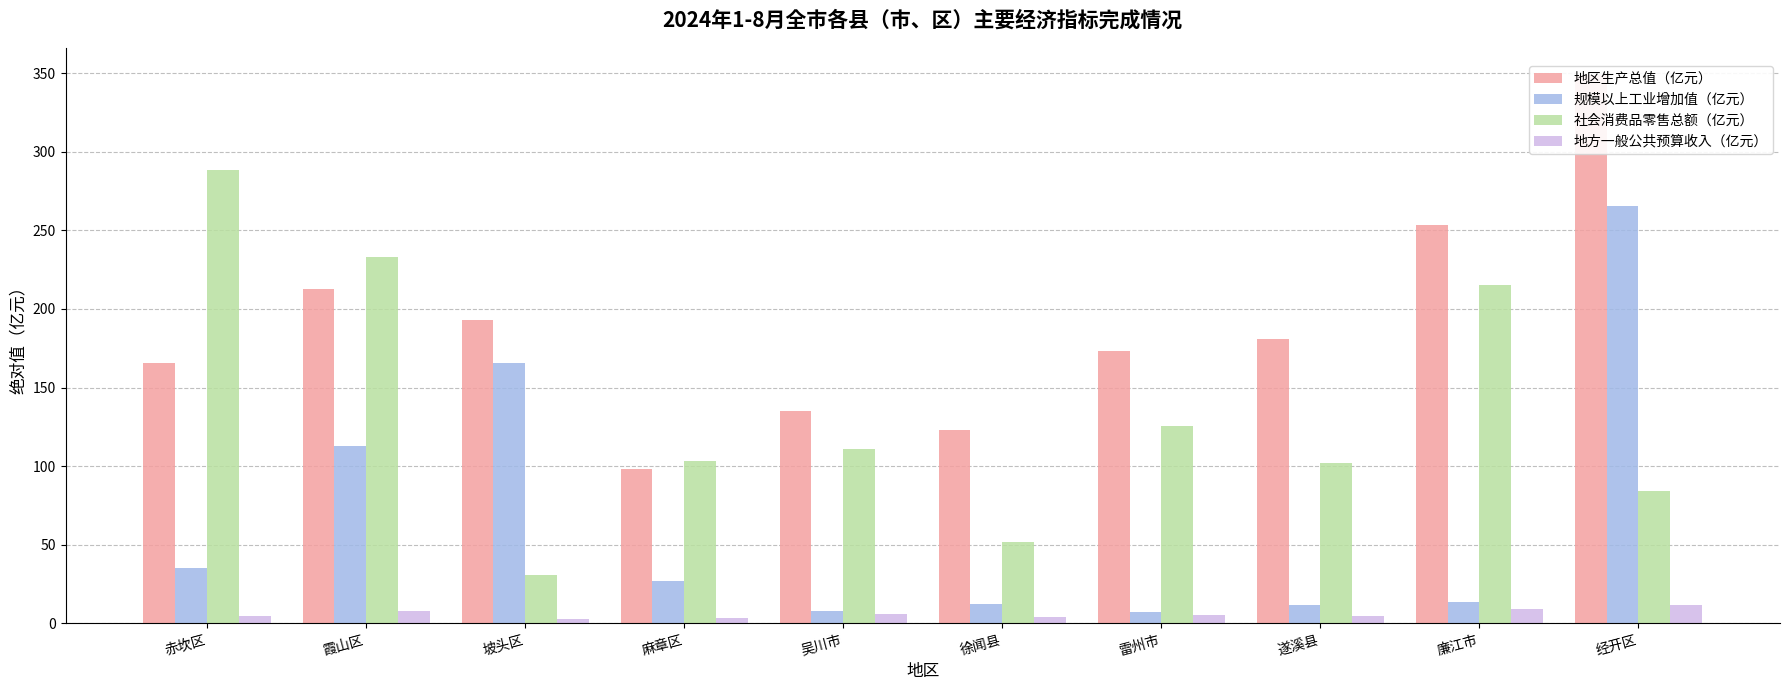

What is the average value of the 地方一般公共预算收入（亿元） series?

6.0